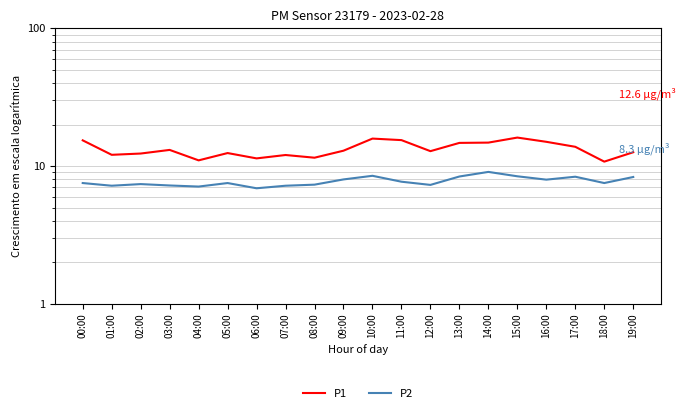

How many values in the P2 series exceed 7?

19